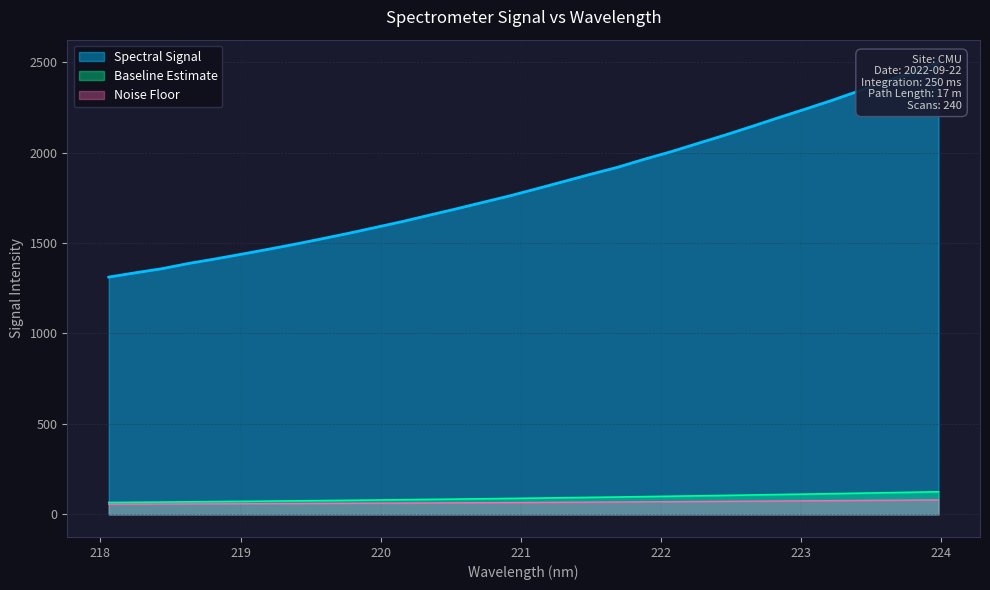

Reading right to left, what are all the values shown in this chart?

223.9802=2498.8	223.7895=2443.3	223.5987=2391.0	223.408=2339.0	223.2172=2287.5	223.0264=2239.1	222.8355=2191.7	222.6447=2143.1	222.4538=2095.5	222.263=2050.3	222.0721=2004.6	221.8812=1962.9	221.6902=1918.5	221.4993=1880.1	221.3083=1840.2	221.1174=1800.5	220.9264=1761.5	220.7354=1725.7	220.5444=1689.6	220.3533=1654.9	220.1623=1619.8	219.9712=1587.3	219.7801=1555.0	219.589=1524.5	219.3979=1494.6	219.2067=1466.5	219.0156=1439.2	218.8244=1412.5	218.6332=1387.4	218.442=1358.4	218.2508=1335.5	218.0596=1311.5